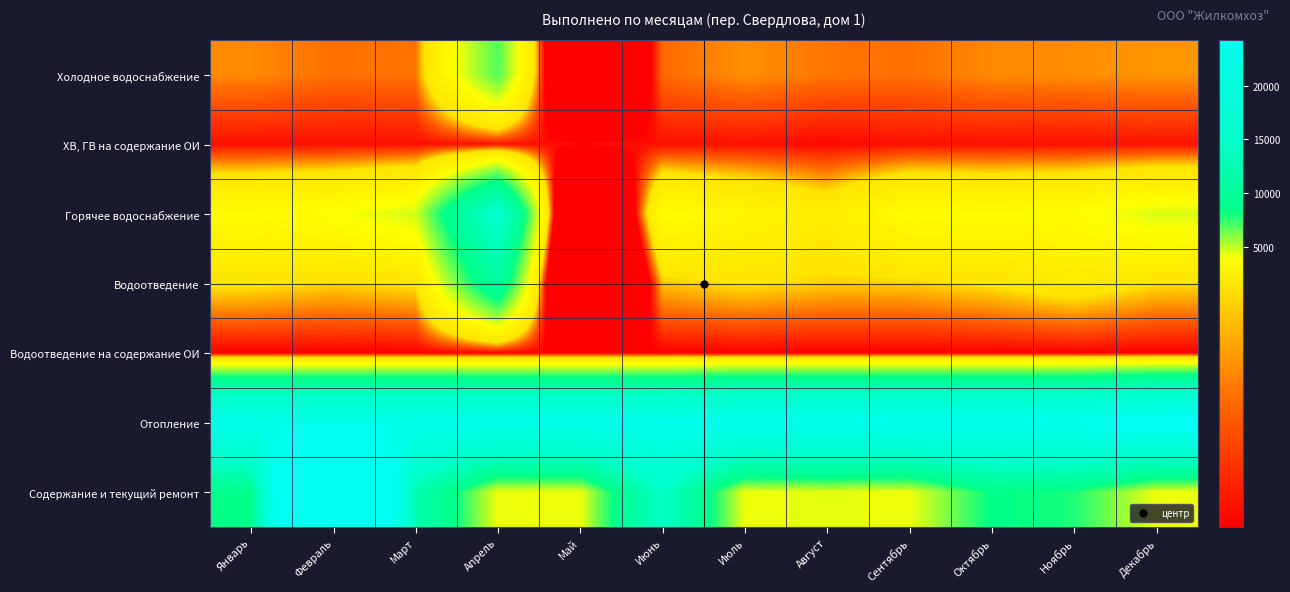

Which series has the largest total across all categories?

Отопление